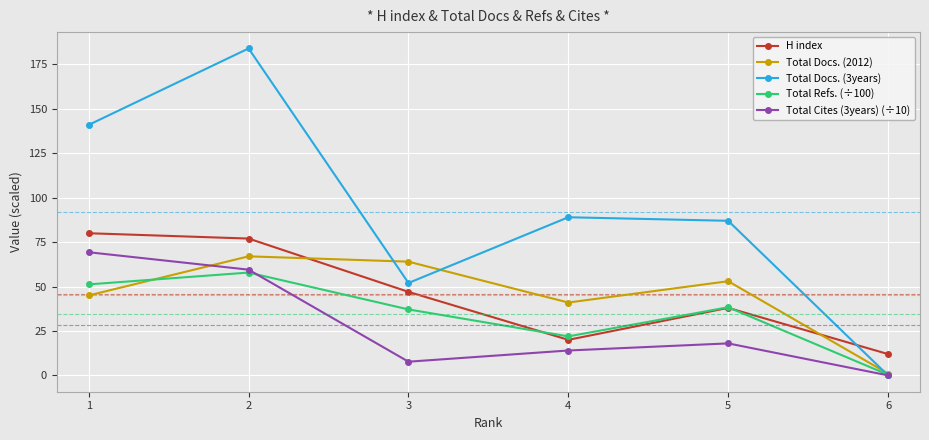

Which category has the highest value across all series?

2